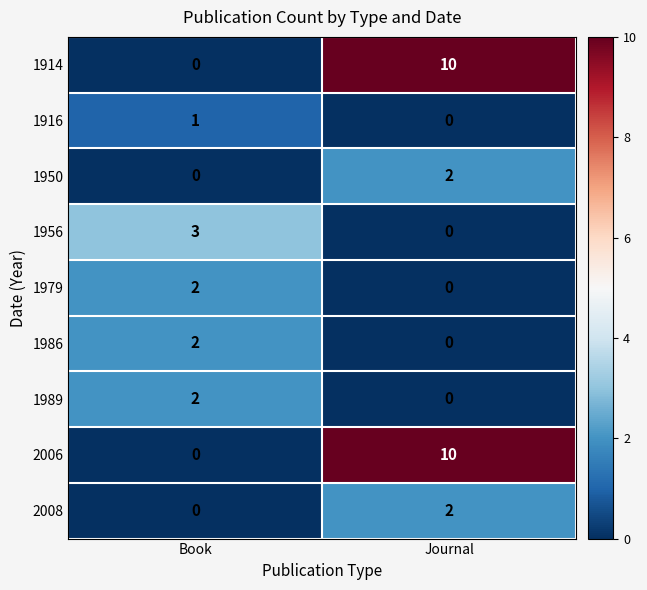

Where is 1914 nearest to the value 5?

Book